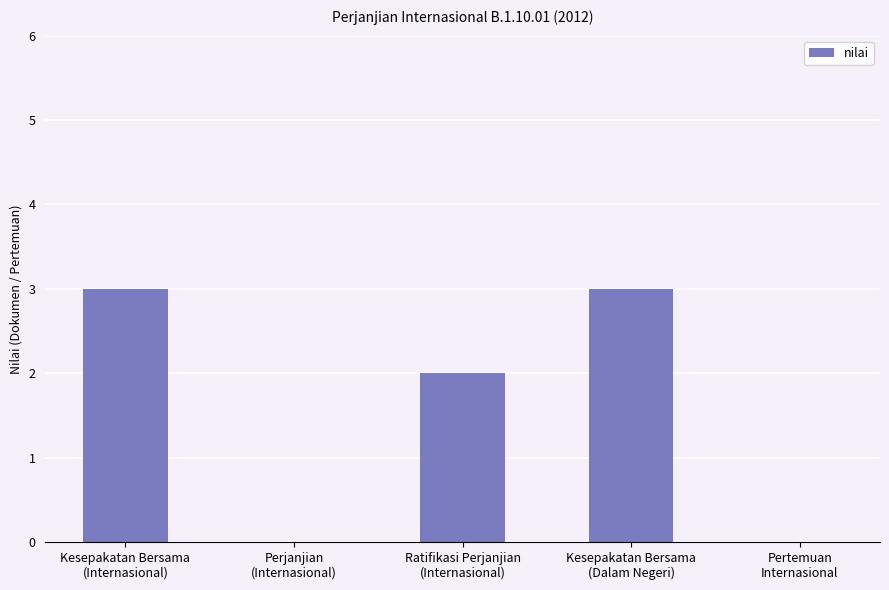

How many values are between 0 and 3?

5